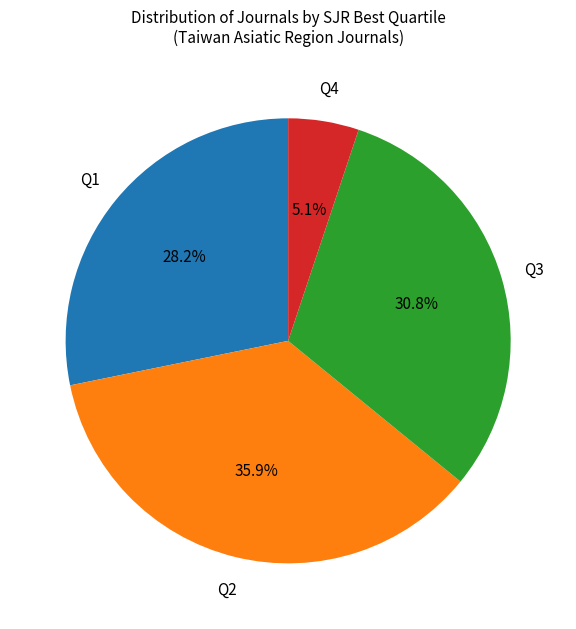

To the nearest percent, what is the difference between the largest and smallest slice percentages?

31%